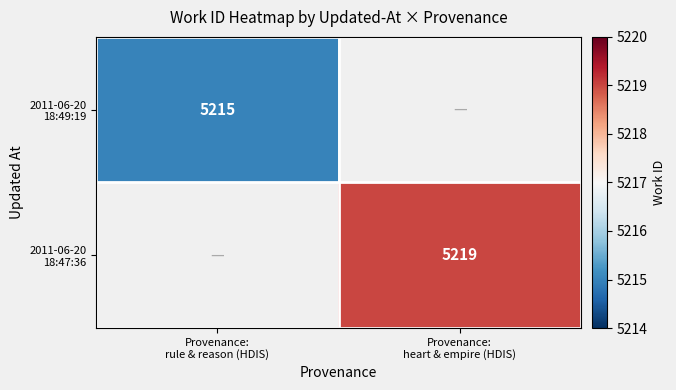

Is the value of 2011-06-20 18:47:36 at Provenance: rule & reason (HDIS) greater than the value of 2011-06-20 18:49:19 at Provenance: heart & empire (HDIS)?

No